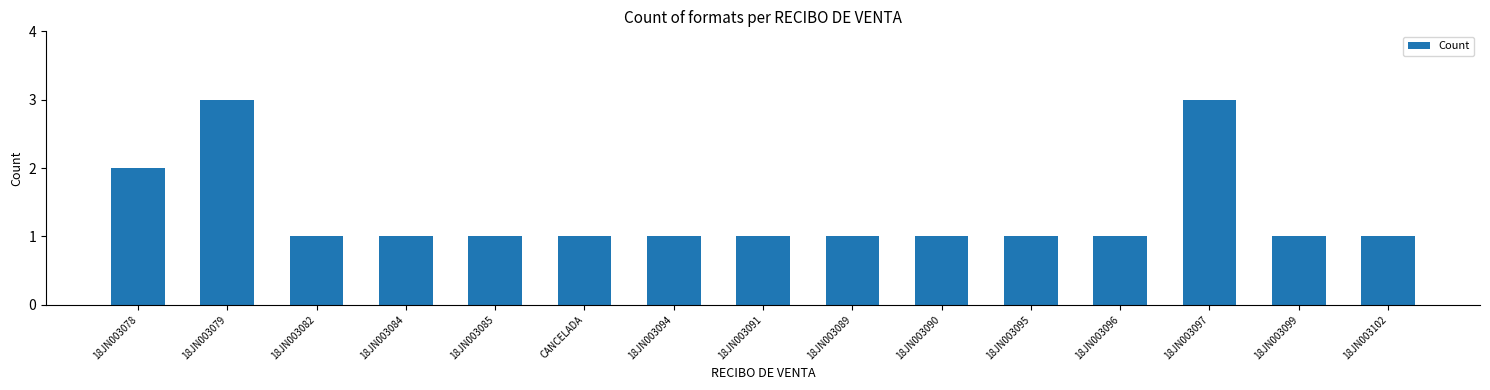

Are the bars horizontal?

No